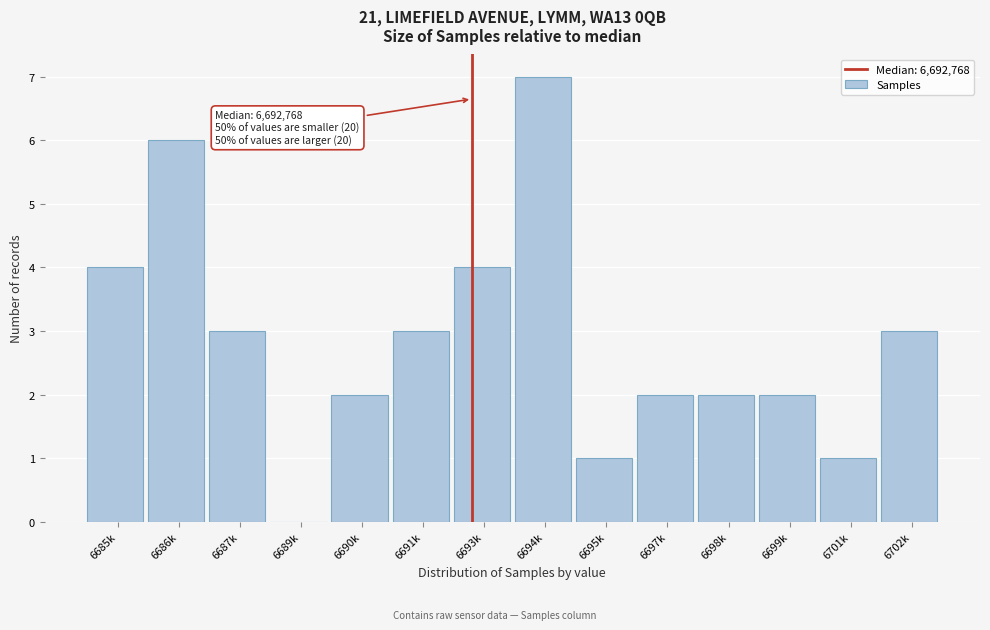

Reading left to right, extract all data points from this chart.

6685k=4	6686k=6	6687k=3	6689k=0	6690k=2	6691k=3	6693k=4	6694k=7	6695k=1	6697k=2	6698k=2	6699k=2	6701k=1	6702k=3